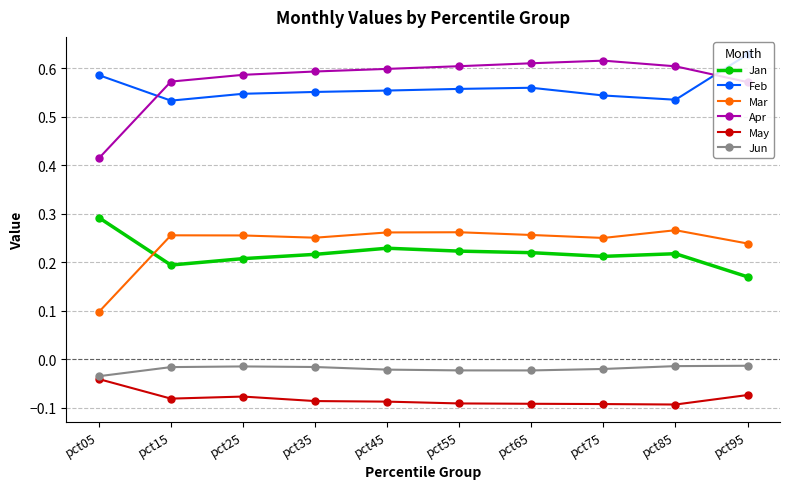

How many Feb values are between 0 and 1?

10